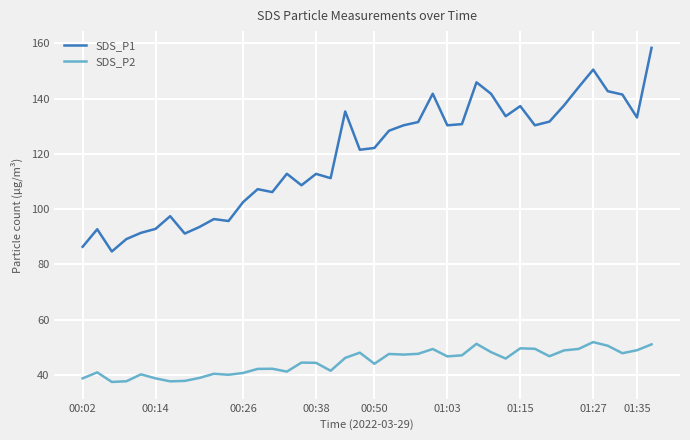

Which series has the largest range (max minus min)?

SDS_P1